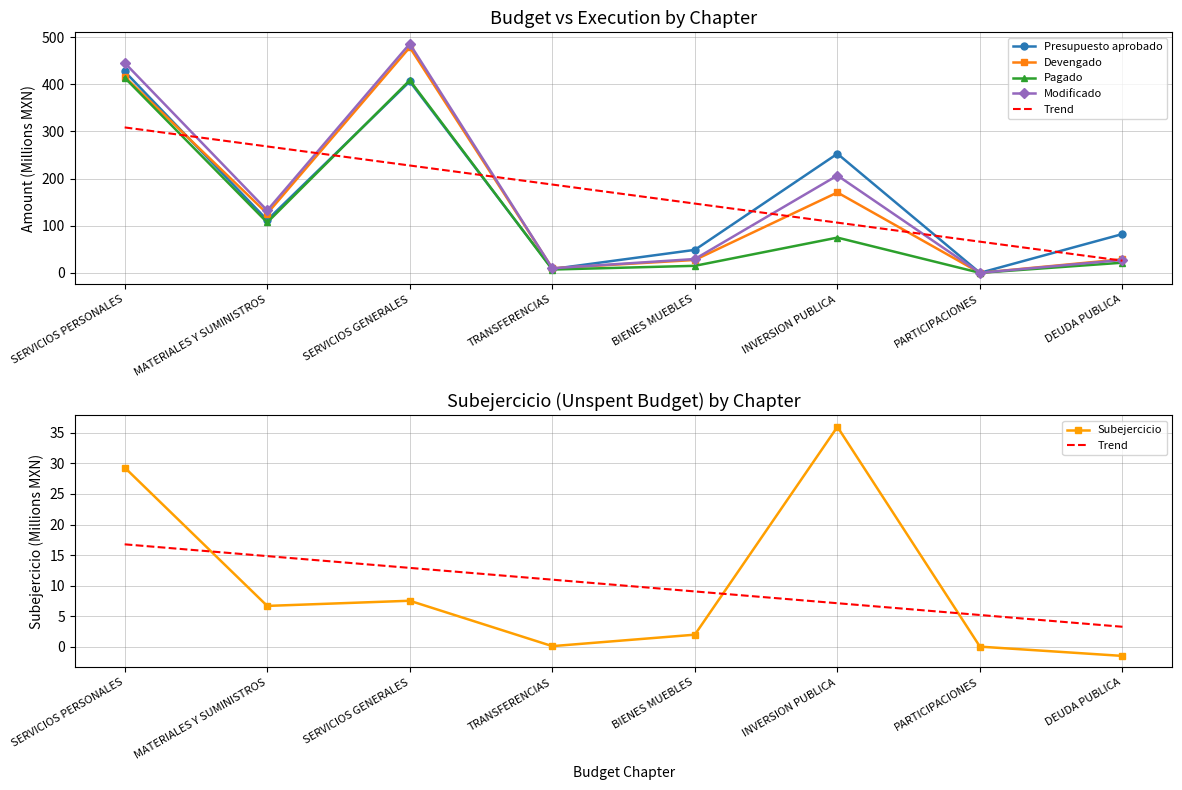

What position from the left is DEUDA PUBLICA?

8